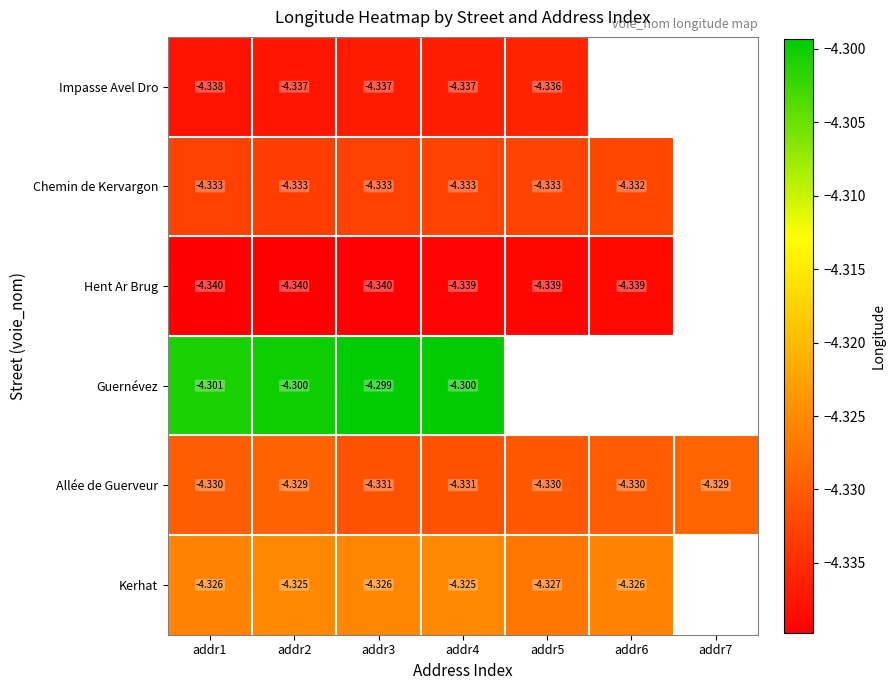

Is the value of Chemin de Kervargon at addr3 greater than the value of Kerhat at addr2?

No